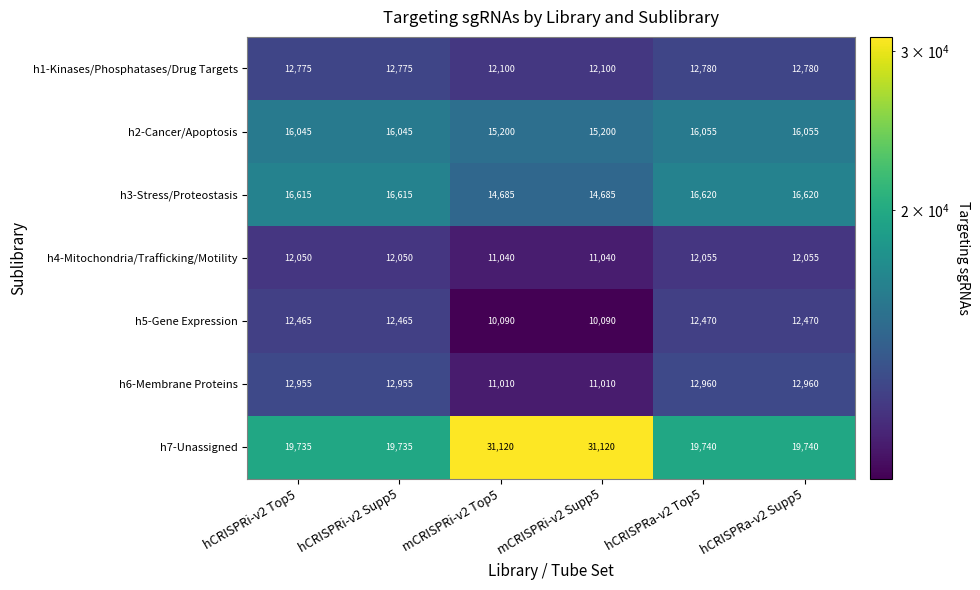

How many data points does each series have?

6